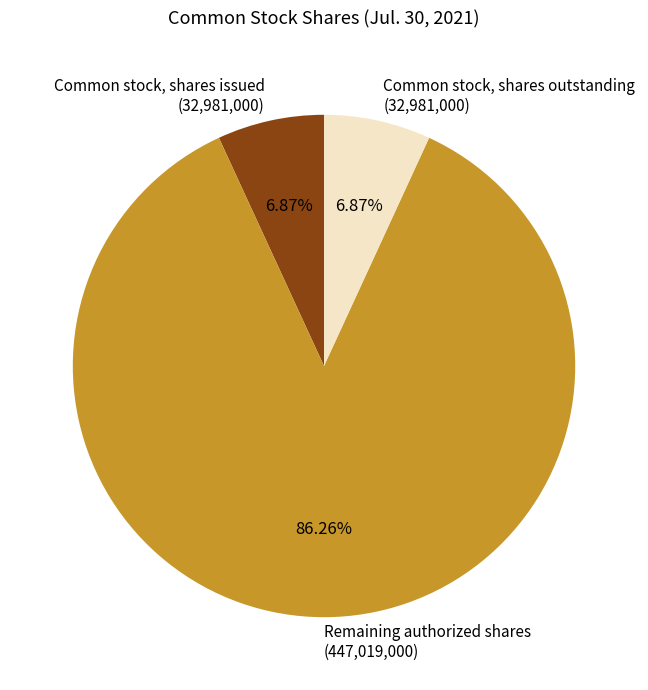

Is there a majority slice in this chart?

Yes